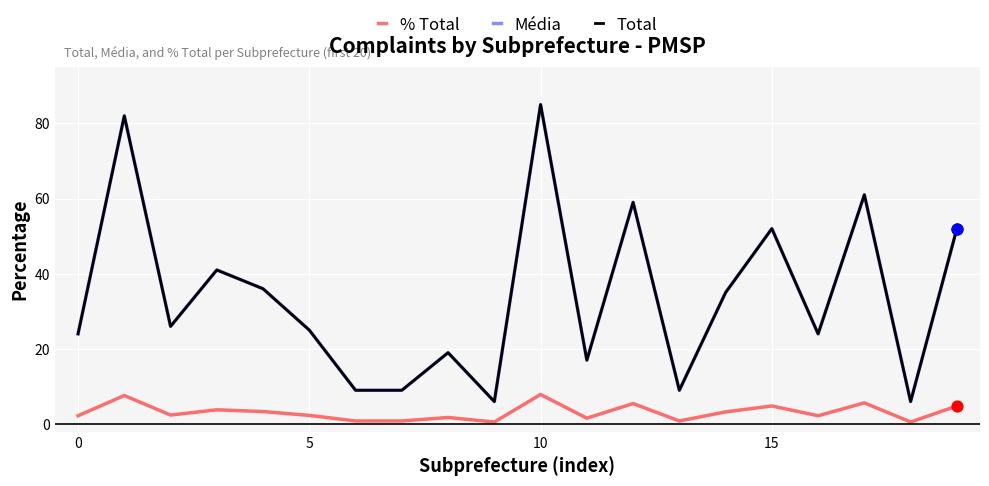

Which series has the largest total across all categories?

Média